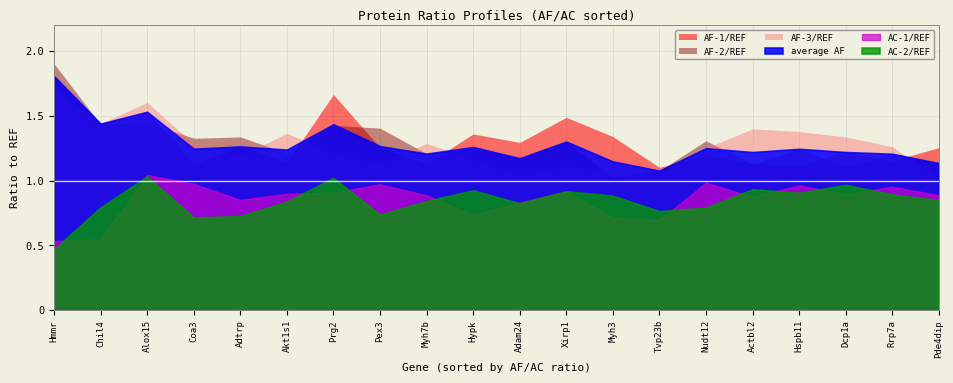

Reading left to right, extract all data points from this chart.

AF-1/REF: 1.8	1.4	1.5	1.1	1.3	1.1	1.7	1.3	1.1	1.4	1.3	1.5	1.3	1.1	1.2	1.1	1.1	1.2	1.2	1.3
AF-2/REF: 1.9	1.4	1.5	1.3	1.3	1.2	1.4	1.4	1.2	1.2	1.2	1.3	1.0	1.1	1.3	1.1	1.2	1.1	1.2	1.1
AF-3/REF: 1.7	1.4	1.6	1.3	1.2	1.4	1.2	1.1	1.3	1.2	1.1	1.1	1.1	1.1	1.3	1.4	1.4	1.3	1.3	1.0
average AF: 1.8	1.4	1.5	1.2	1.3	1.2	1.4	1.3	1.2	1.3	1.2	1.3	1.1	1.1	1.3	1.2	1.2	1.2	1.2	1.1
AC-1/REF: 0.5	0.5	1.0	1.0	0.9	0.9	0.9	1.0	0.9	0.7	0.8	0.9	0.7	0.7	1.0	0.9	1.0	0.9	1.0	0.9
AC-2/REF: 0.5	0.8	1.0	0.7	0.7	0.8	1.0	0.7	0.8	0.9	0.8	0.9	0.9	0.8	0.8	0.9	0.9	1.0	0.9	0.8